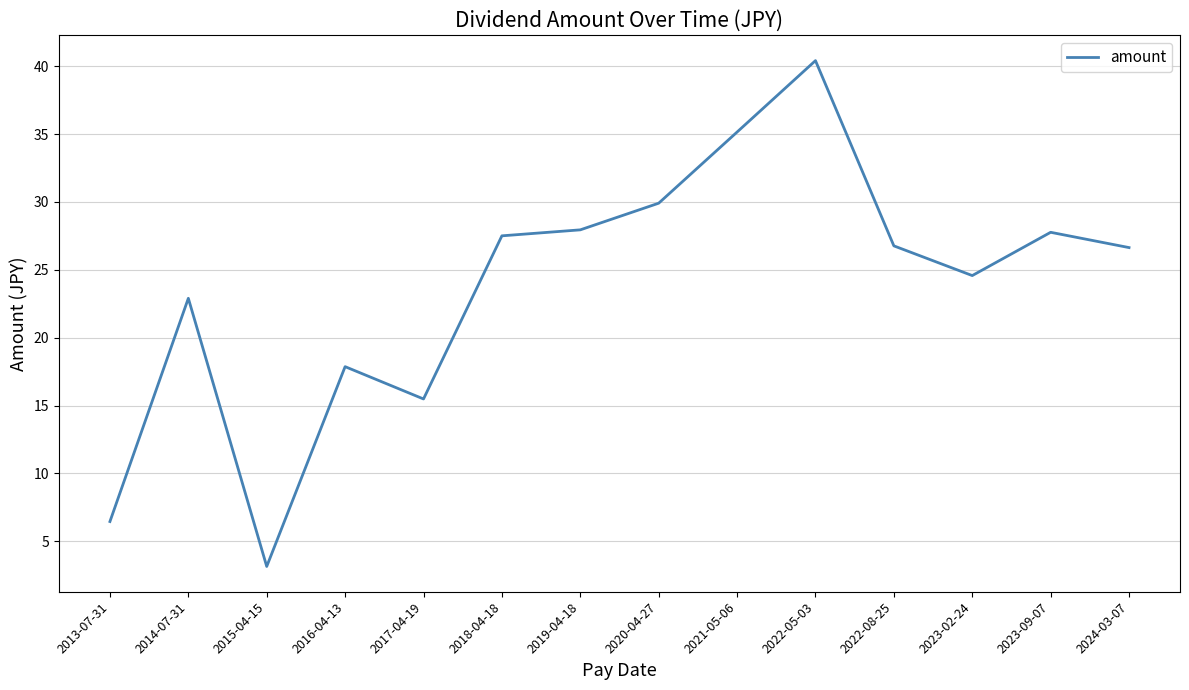

True or false: there are more than 1 points higher than both neighbors.

True